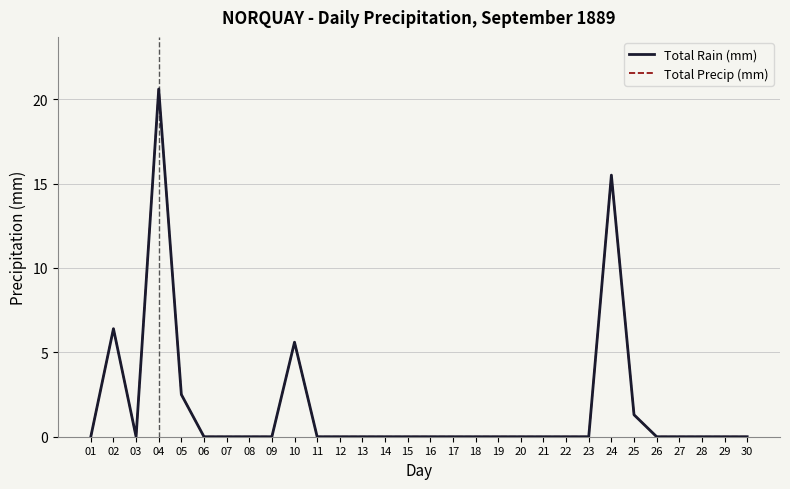

Does the chart have visible grid lines?

Yes